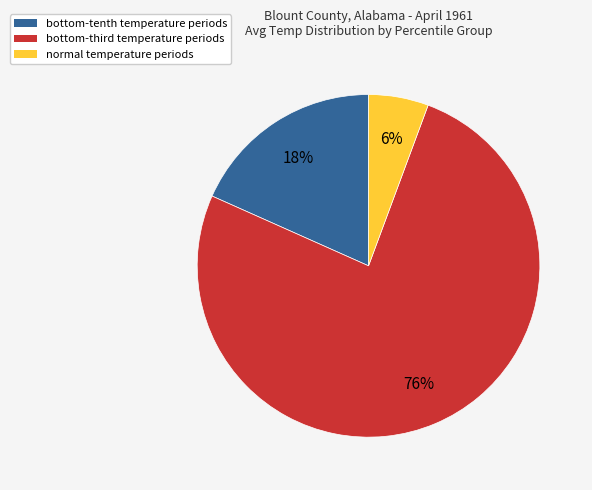

Count the number of slices in the pie.

3